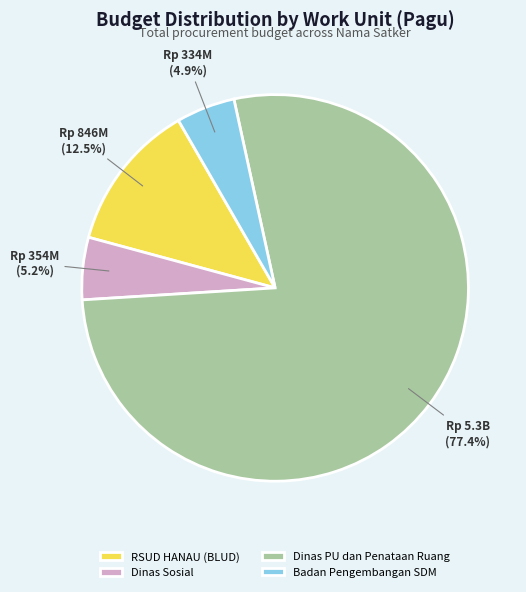

Which category has the biggest portion of the pie?

Dinas PU dan Penataan Ruang